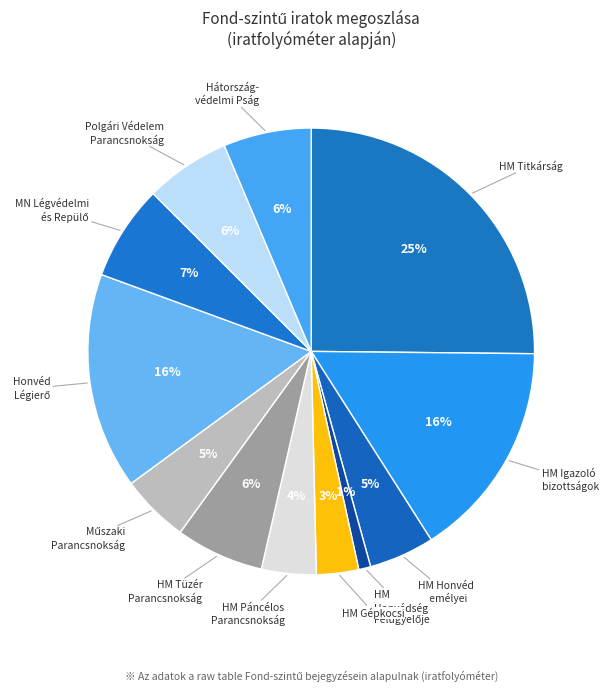

Is there any slice that represents more than half of the pie?

No